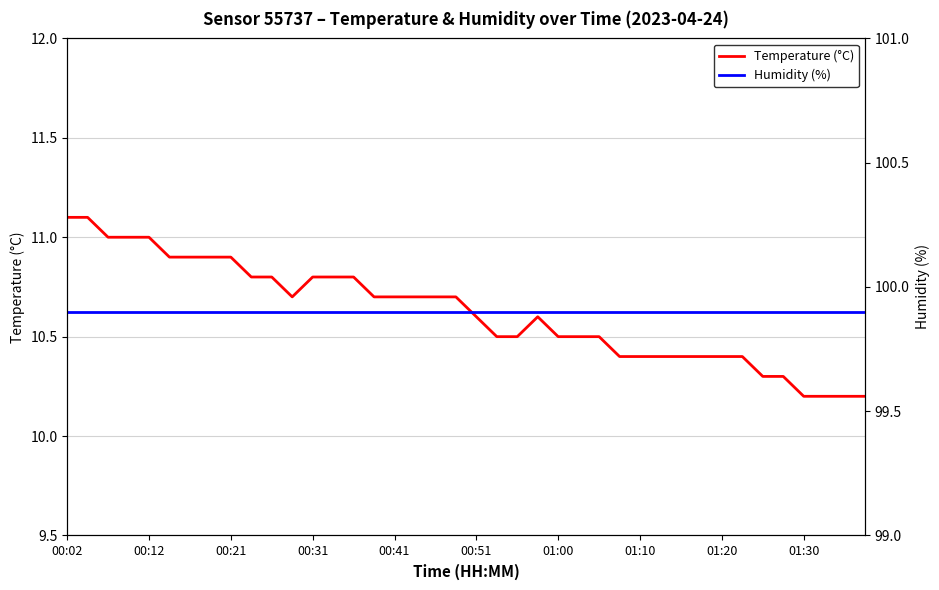

Reading left to right, list all the values displayed in this chart.

Temperature (°C): 11.1	11.1	11.0	11.0	11.0	10.9	10.9	10.9	10.9	10.8	10.8	10.7	10.8	10.8	10.8	10.7	10.7	10.7	10.7	10.7	10.6	10.5	10.5	10.6	10.5	10.5	10.5	10.4	10.4	10.4	10.4	10.4	10.4	10.4	10.3	10.3	10.2	10.2	10.2	10.2
Humidity (%): 99.9	99.9	99.9	99.9	99.9	99.9	99.9	99.9	99.9	99.9	99.9	99.9	99.9	99.9	99.9	99.9	99.9	99.9	99.9	99.9	99.9	99.9	99.9	99.9	99.9	99.9	99.9	99.9	99.9	99.9	99.9	99.9	99.9	99.9	99.9	99.9	99.9	99.9	99.9	99.9